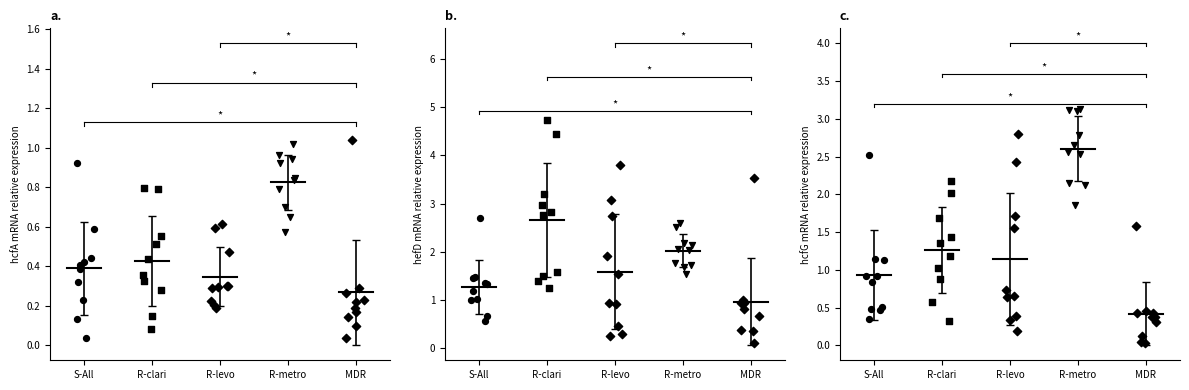

At which category is the sum across all series the highest?

R-metro